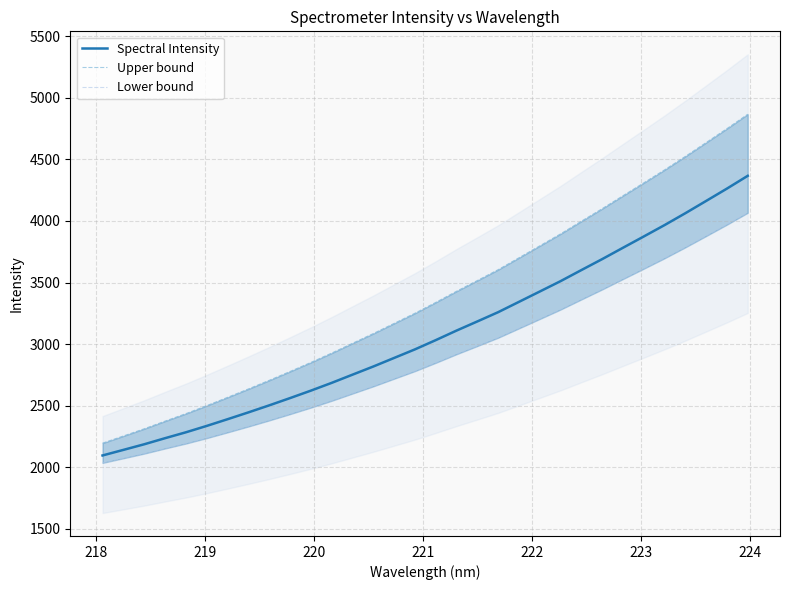

What is the value of the Lower bound point at the 19th from the left?

2985.4